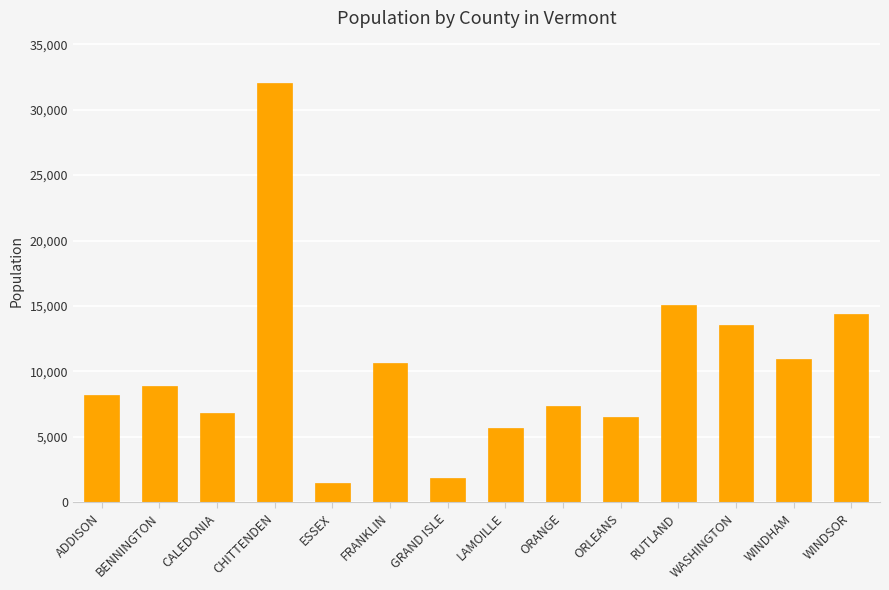

The chart shows a value of 32061 at CHITTENDEN. True or false?

True